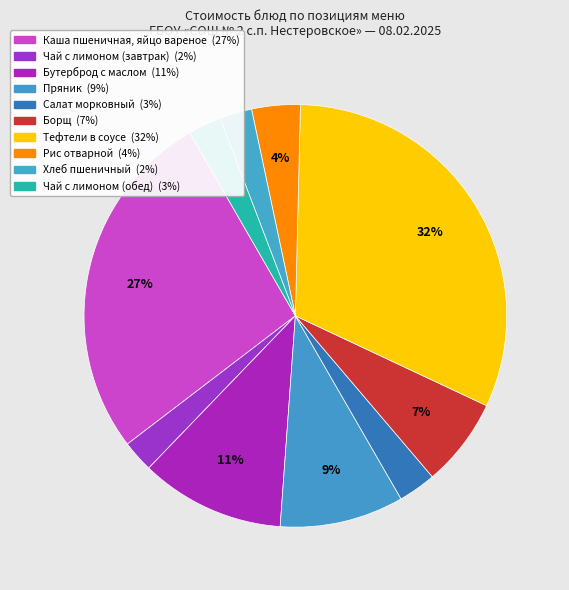

How many slices are in this pie chart?

10